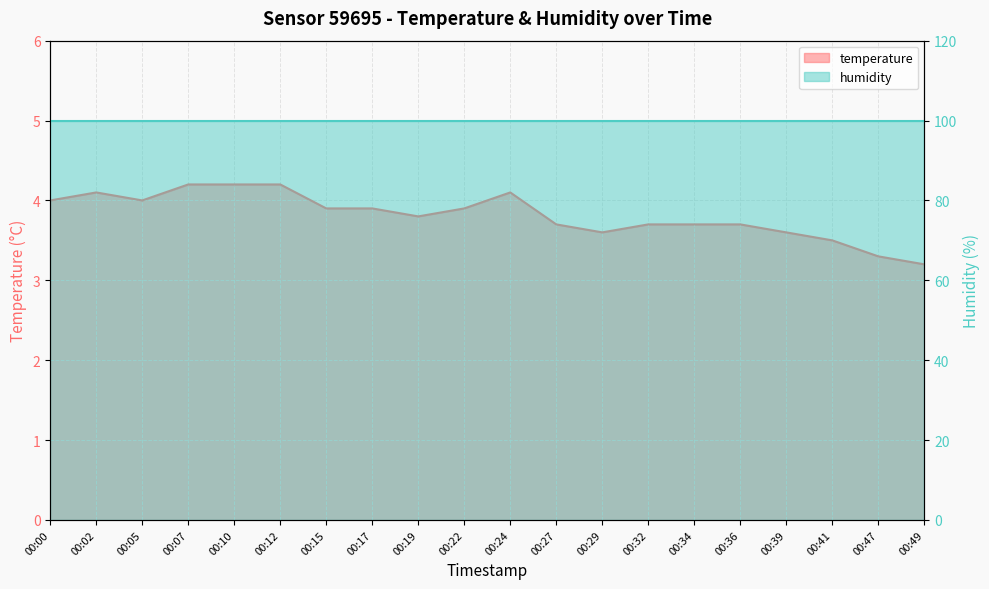

Reading left to right, what are all the values shown in this chart?

4.0	4.1	4.0	4.2	4.2	4.2	3.9	3.9	3.8	3.9	4.1	3.7	3.6	3.7	3.7	3.7	3.6	3.5	3.3	3.2